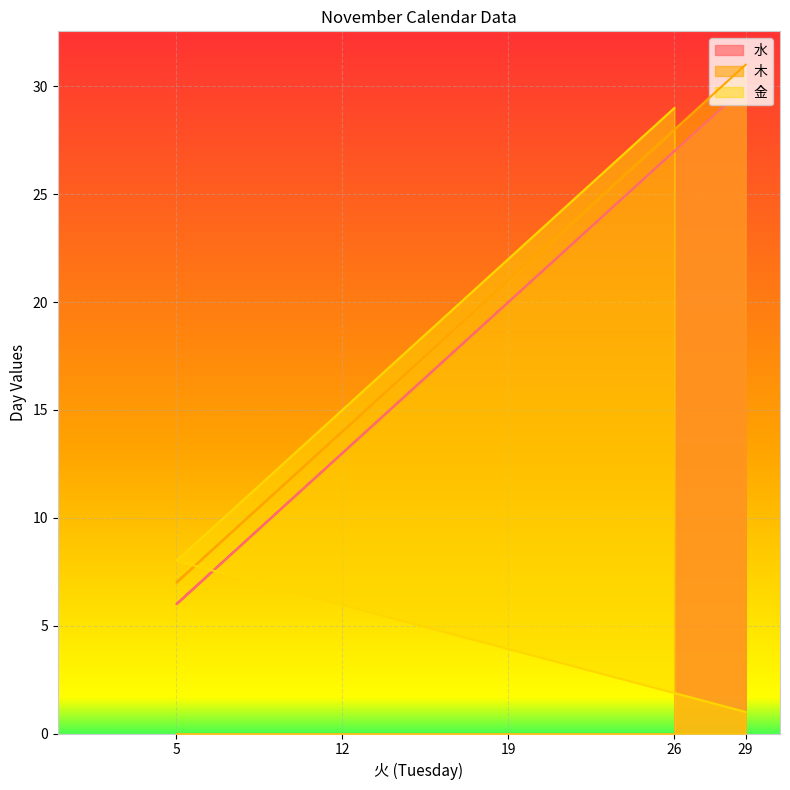

What is the highest value of the 水 series?

30